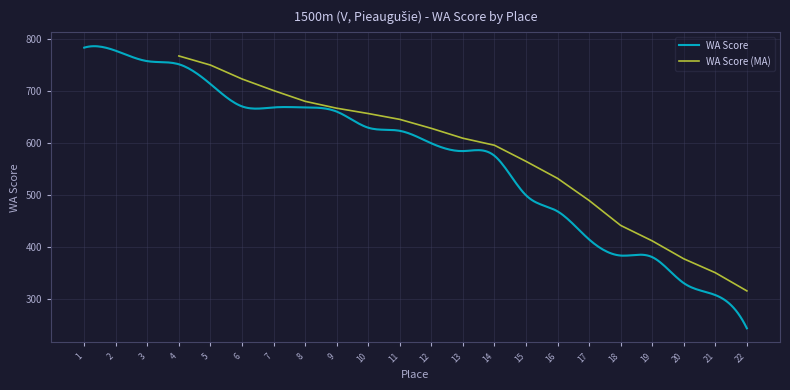

What is the minimum value for WA Score?

244.0